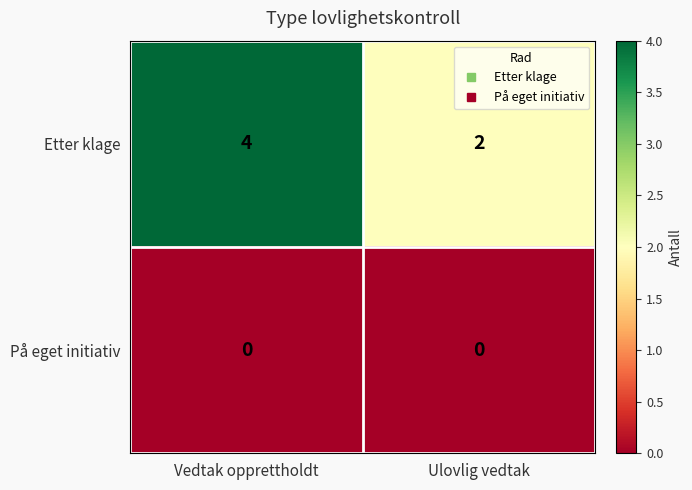

Rank the series by their maximum value, from lowest to highest.

På eget initiativ, Etter klage